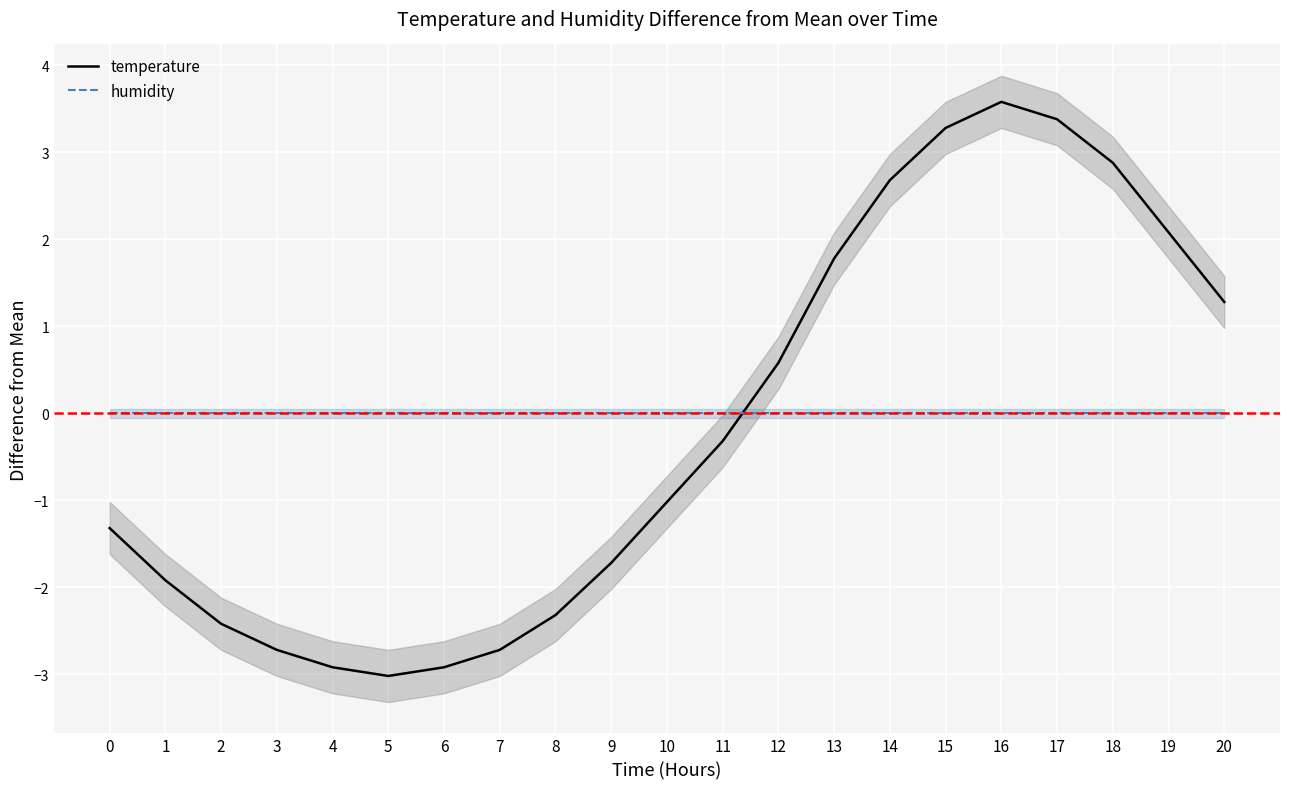

What are all the series names shown in the legend?

temperature, humidity